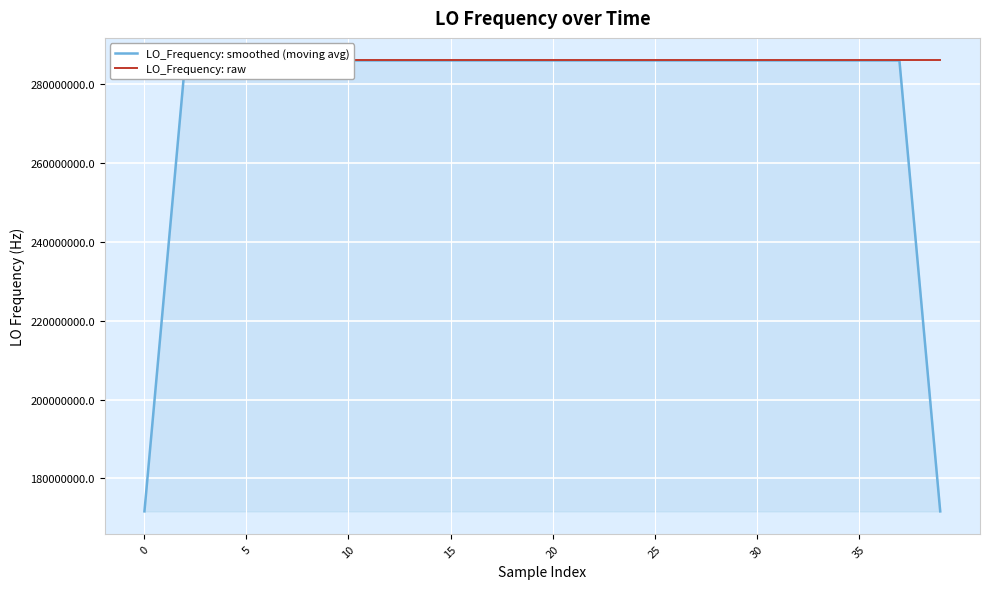

What is the minimum value for LO_Frequency: raw?

286046998.9